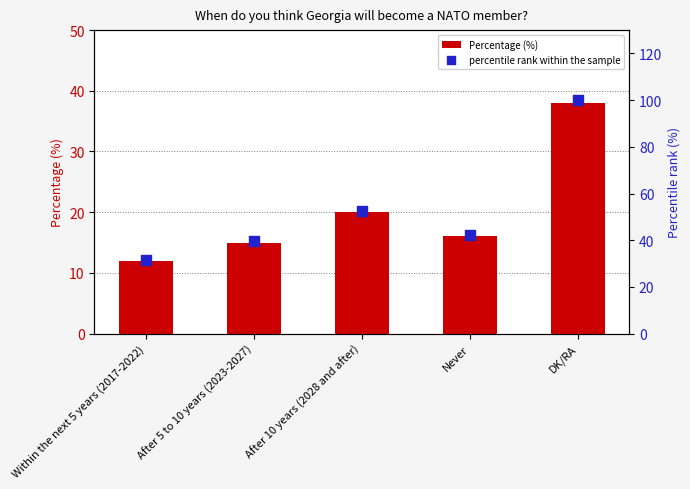

Which series contains the lowest Y value?

Percentage (%)